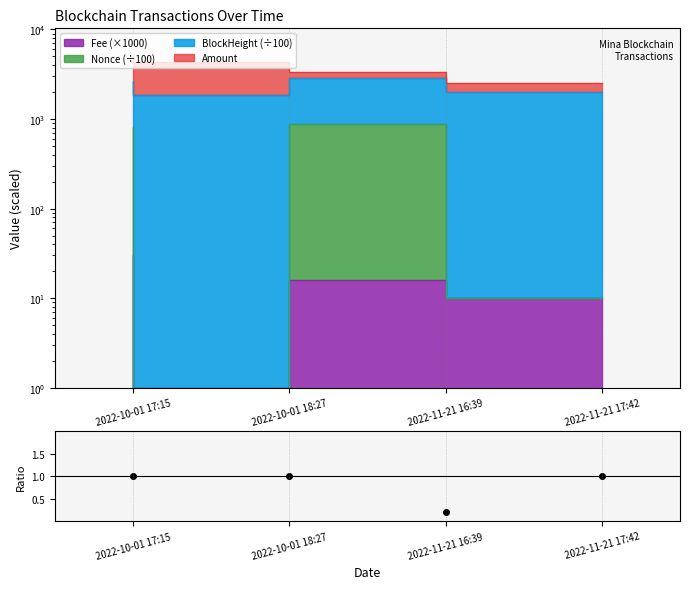

What is the change in value from 2022-10-01 17:15 to 2022-11-21 16:39?

-0.8